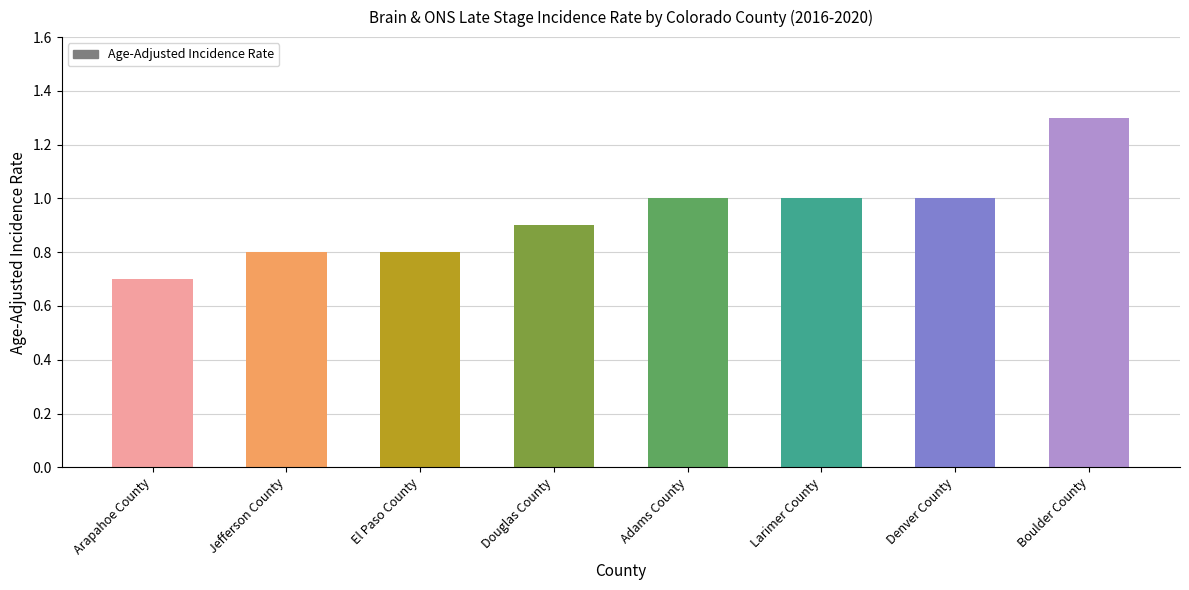

Reading left to right, transcribe all the data shown in this chart.

Arapahoe County=0.7	Jefferson County=0.8	El Paso County=0.8	Douglas County=0.9	Adams County=1.0	Larimer County=1.0	Denver County=1.0	Boulder County=1.3